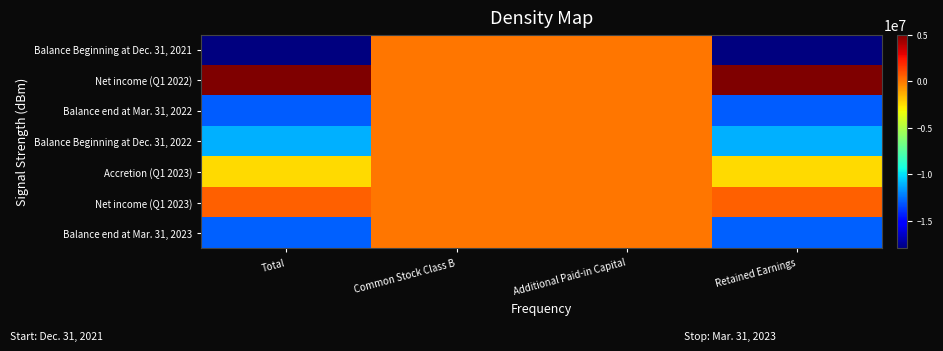

Reading right to left, list all the values displayed in this chart.

Balance Beginning at Dec. 31, 2021: Retained Earnings=-17974760	Additional Paid-in Capital=0	Common Stock Class B=575	Total=-17974185
Net income (Q1 2022): Retained Earnings=5028624	Additional Paid-in Capital=0	Common Stock Class B=0	Total=5028624
Balance end at Mar. 31, 2022: Retained Earnings=-12946136	Additional Paid-in Capital=0	Common Stock Class B=575	Total=-12945561
Balance Beginning at Dec. 31, 2022: Retained Earnings=-11081295	Additional Paid-in Capital=0	Common Stock Class B=575	Total=-11080720
Accretion (Q1 2023): Retained Earnings=-2374093	Additional Paid-in Capital=0	Common Stock Class B=0	Total=-2374093
Net income (Q1 2023): Retained Earnings=562788	Additional Paid-in Capital=0	Common Stock Class B=0	Total=562788
Balance end at Mar. 31, 2023: Retained Earnings=-12892600	Additional Paid-in Capital=0	Common Stock Class B=575	Total=-12892025